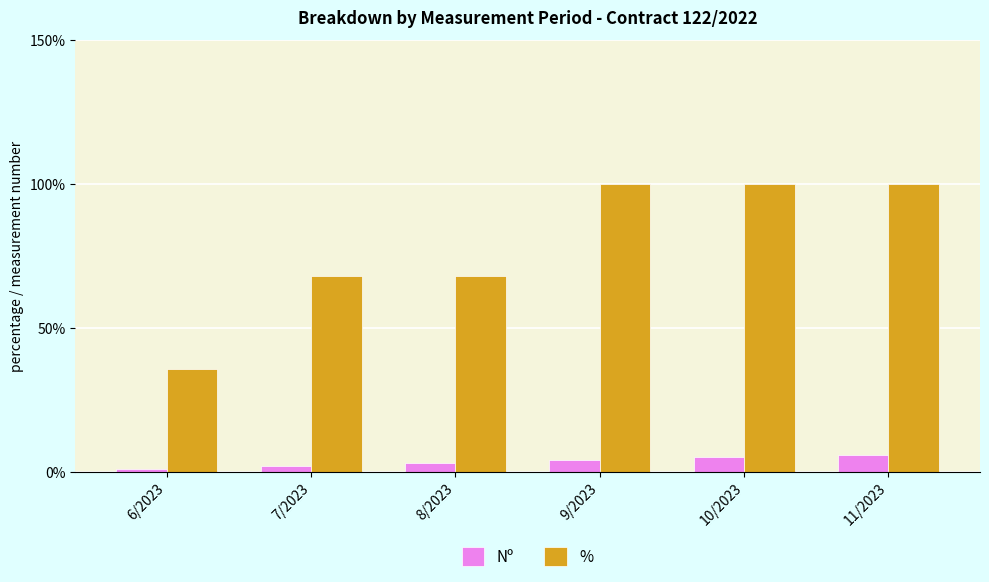

What is the maximum value for %?

100.0